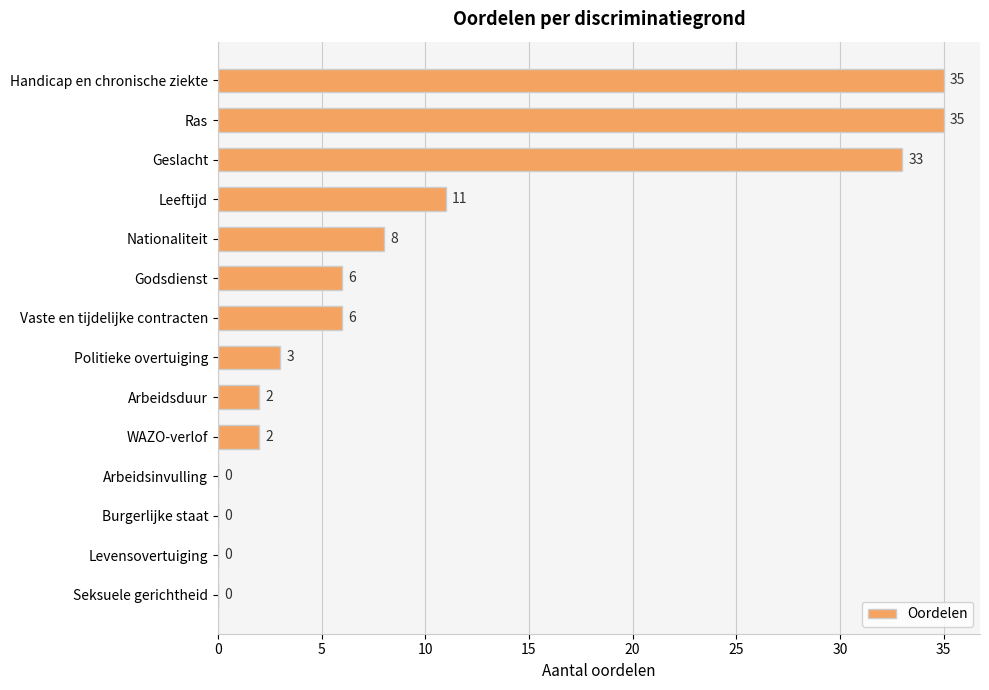

How many series are shown in this chart?

1